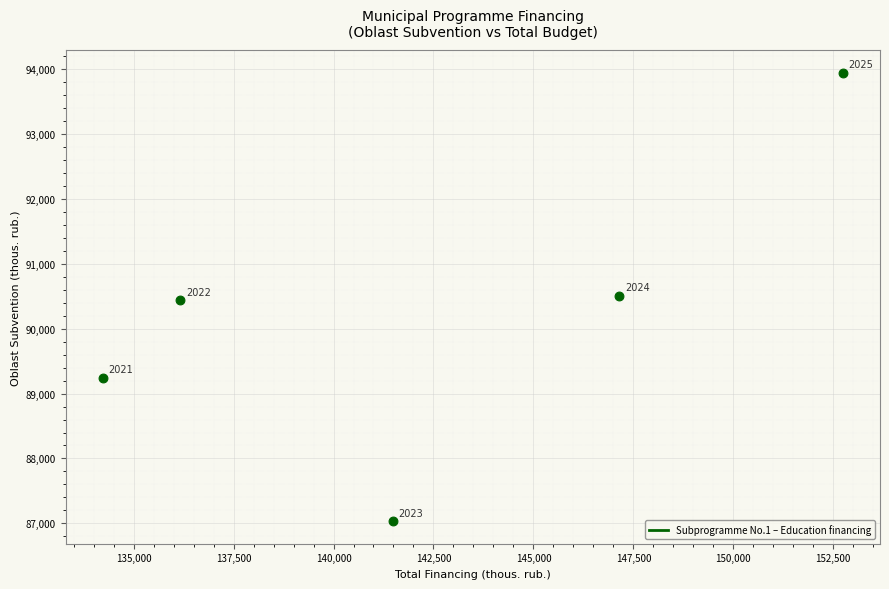

What Y value in the scatter plot is closest to 90491?

90512.5